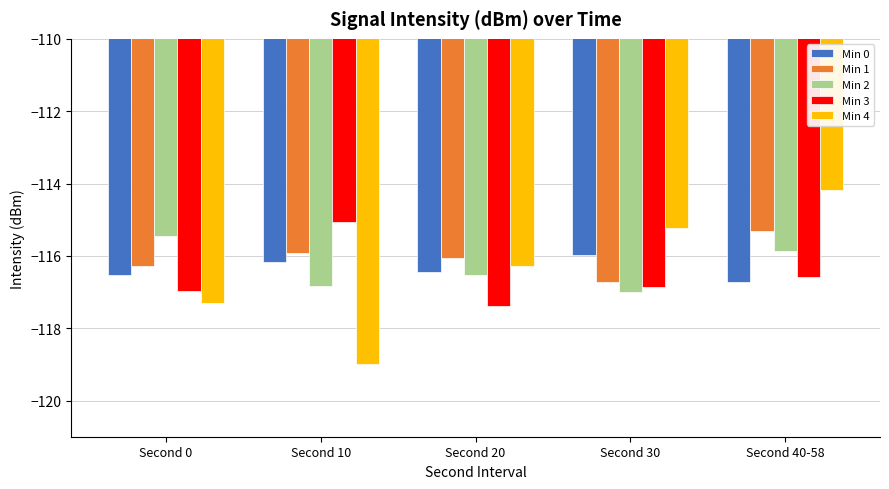

What is the sum of the Min 0 values at Second 40-58 and Second 30?

-232.7